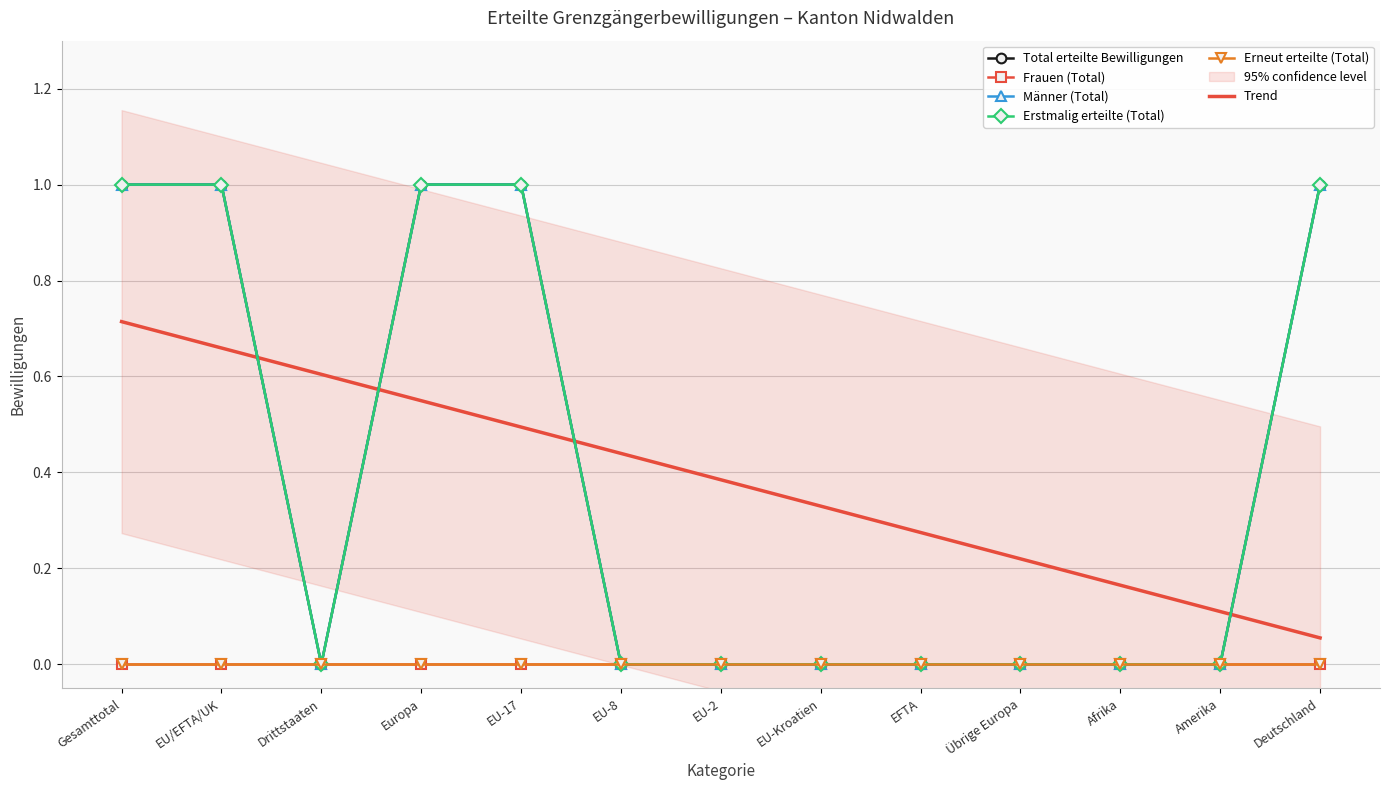

Is the value of Erstmalig erteilte (Total) at Drittstaaten greater than the value of Männer (Total) at EFTA?

No